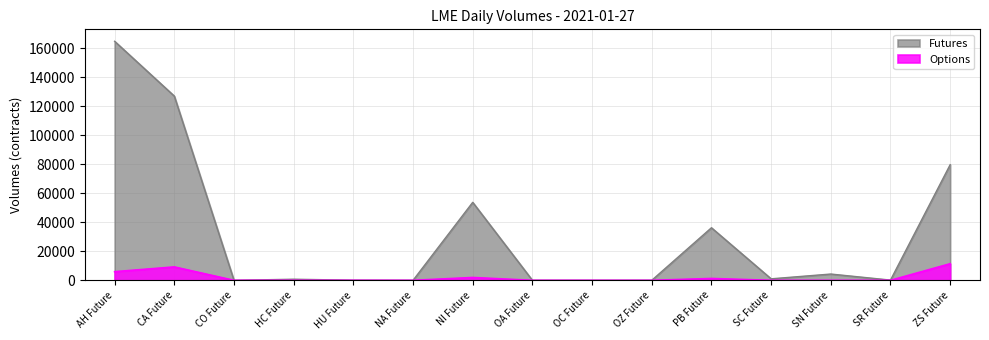

What is the label of the 14th point from the right?

CA Future